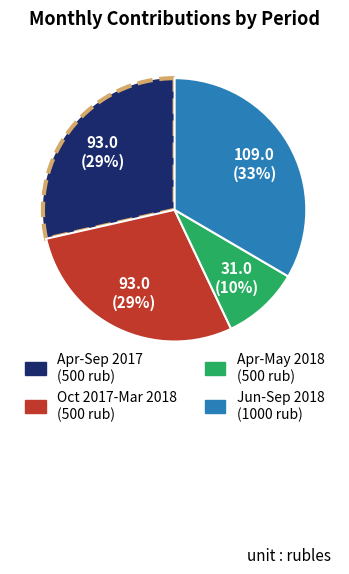

Does any single category account for the majority?

No